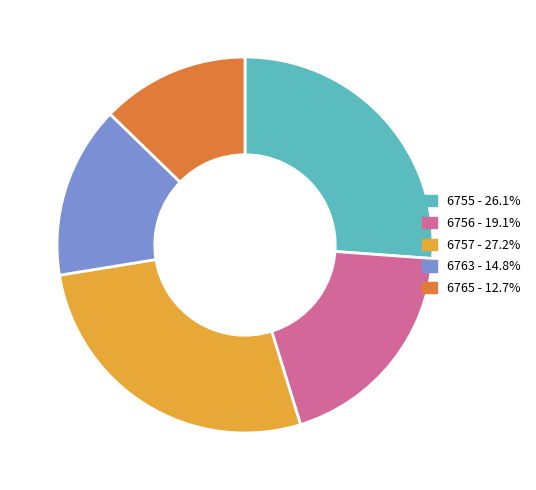

What is the ratio of the value at 6763 - 14.8% to the value at 6765 - 12.7%?

1.2